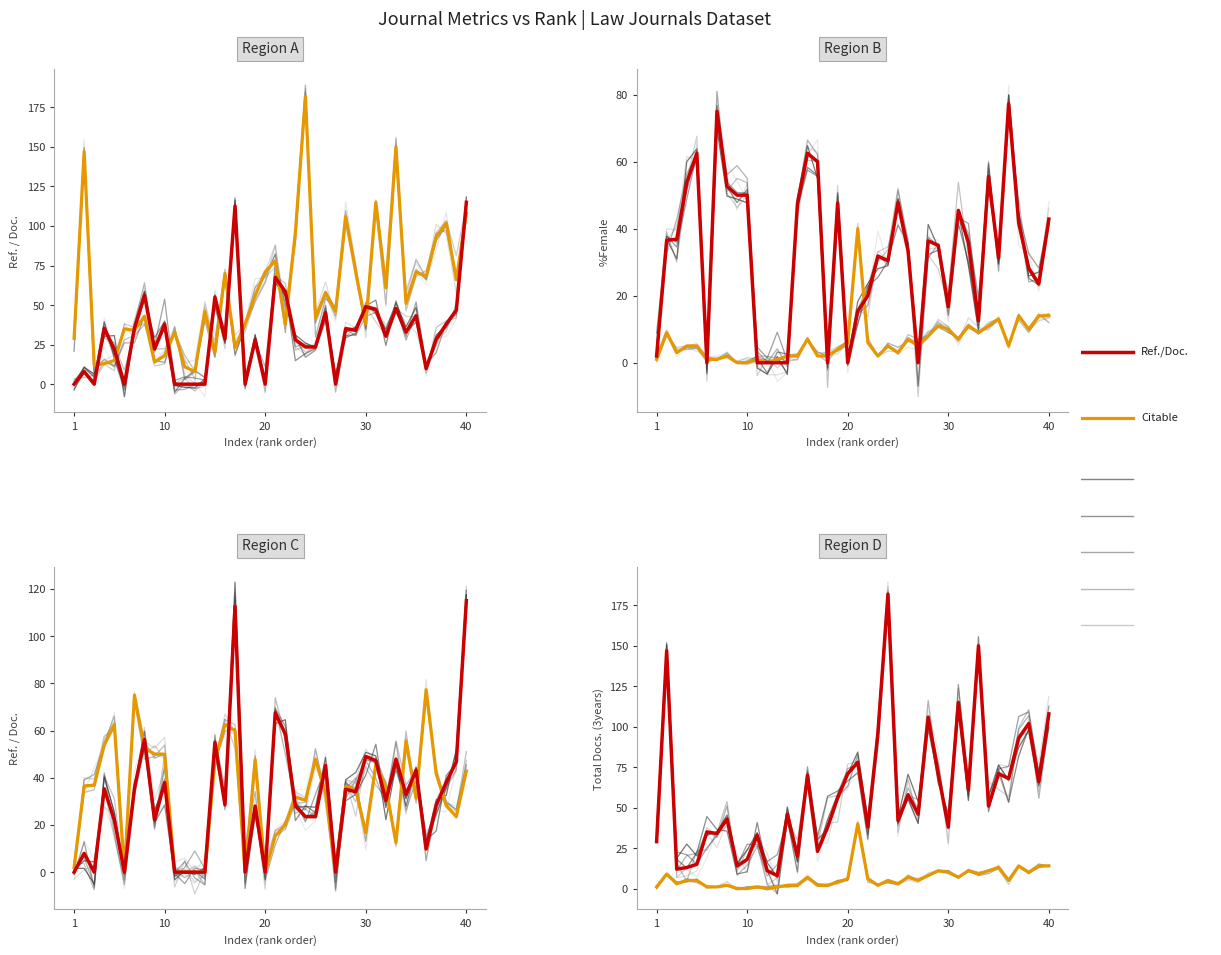

What is the sum of all Citable / %Female values?

259